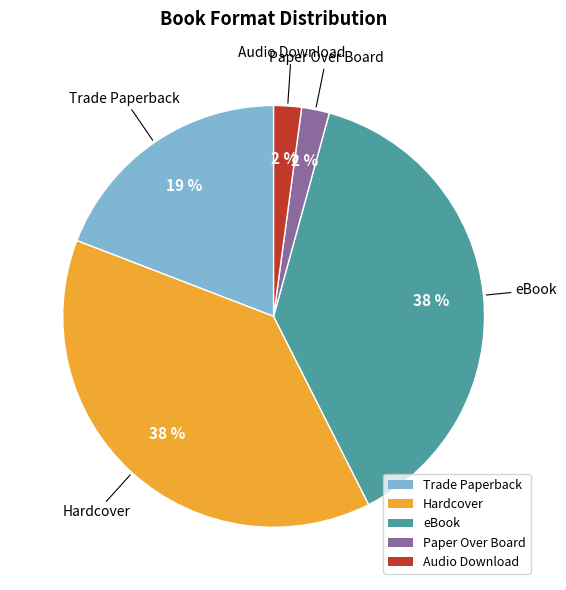

To the nearest percent, what percentage of the pie is Trade Paperback?

19%